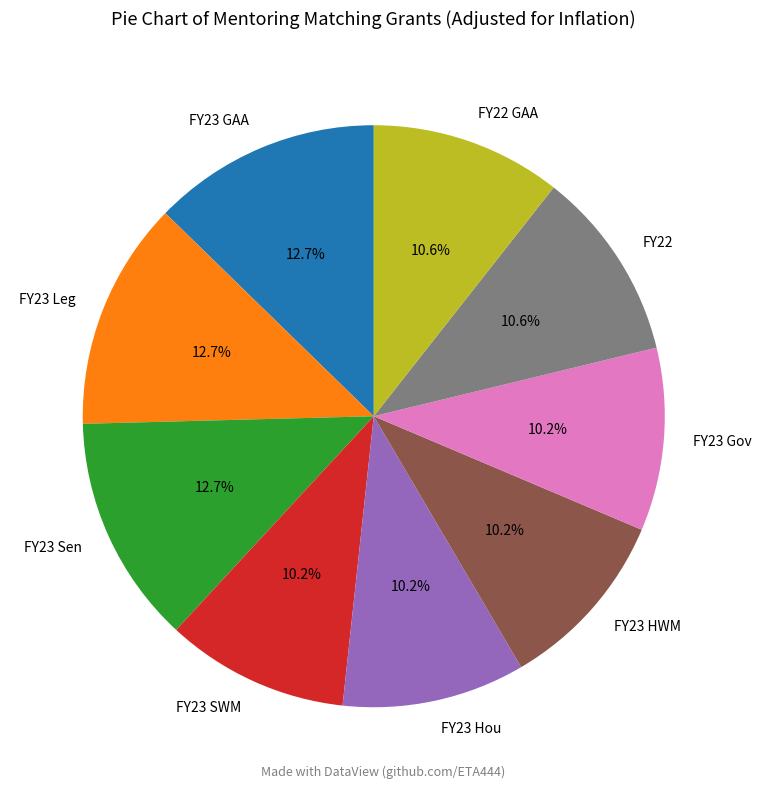

Does FY23 SWM account for over 50% of the chart?

No